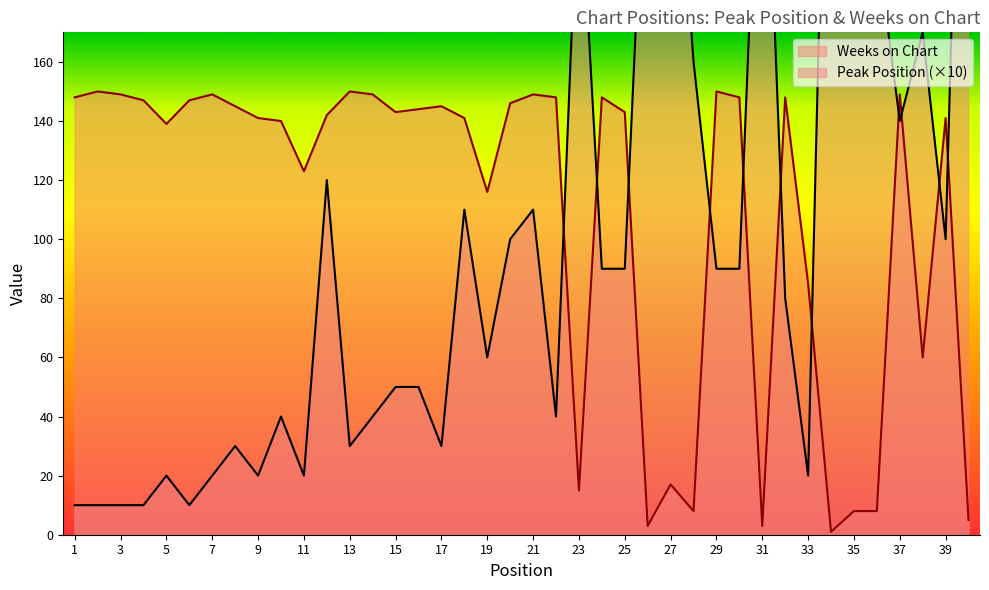

Does the chart display data point markers on the line(s)?

No